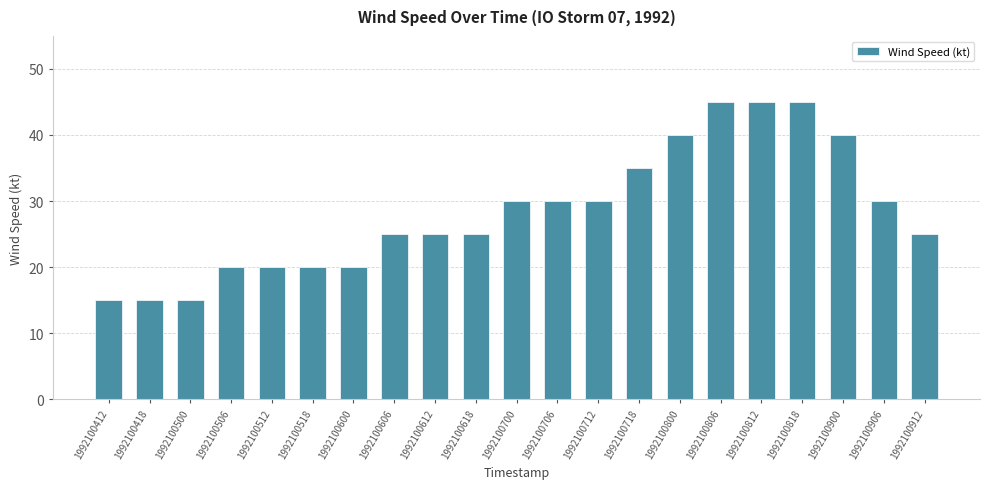

How many bars are there in total?

21